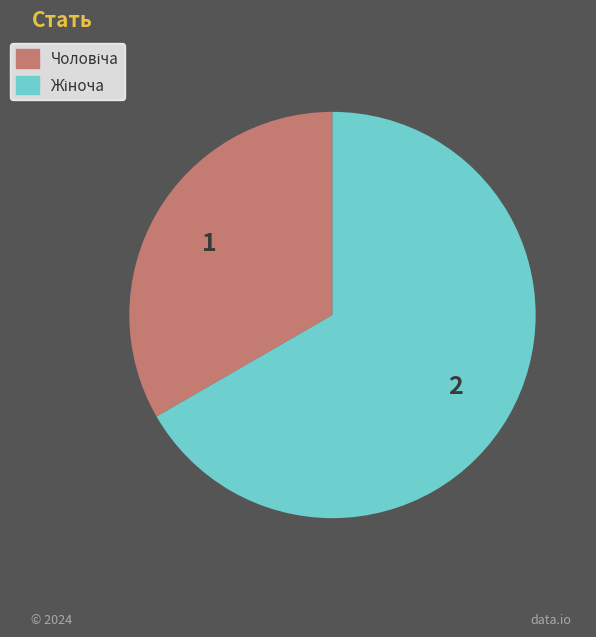

Is there any slice that represents more than half of the pie?

Yes